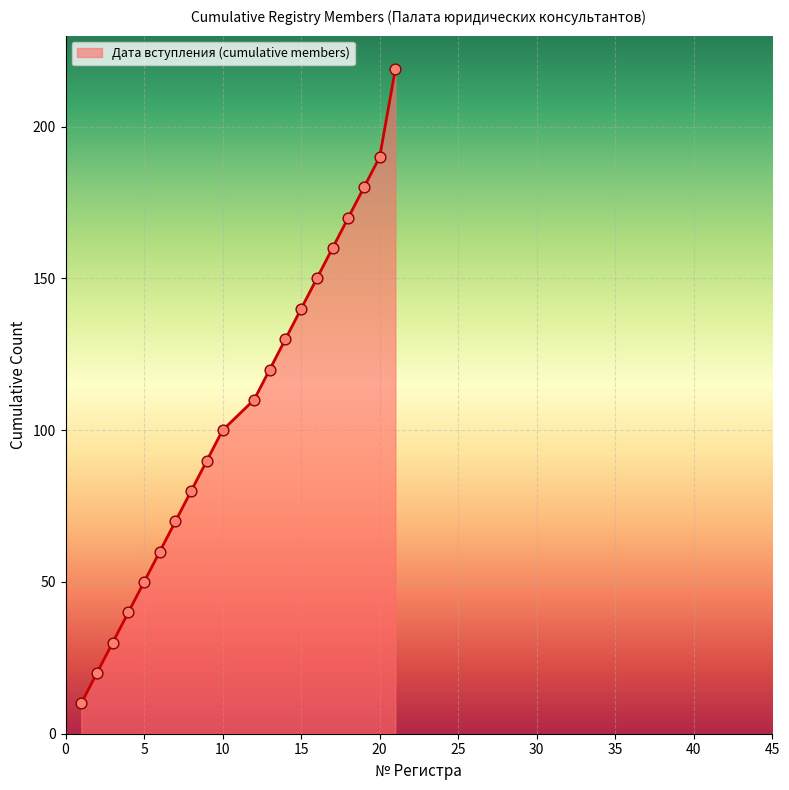

What is the greatest value displayed?

219